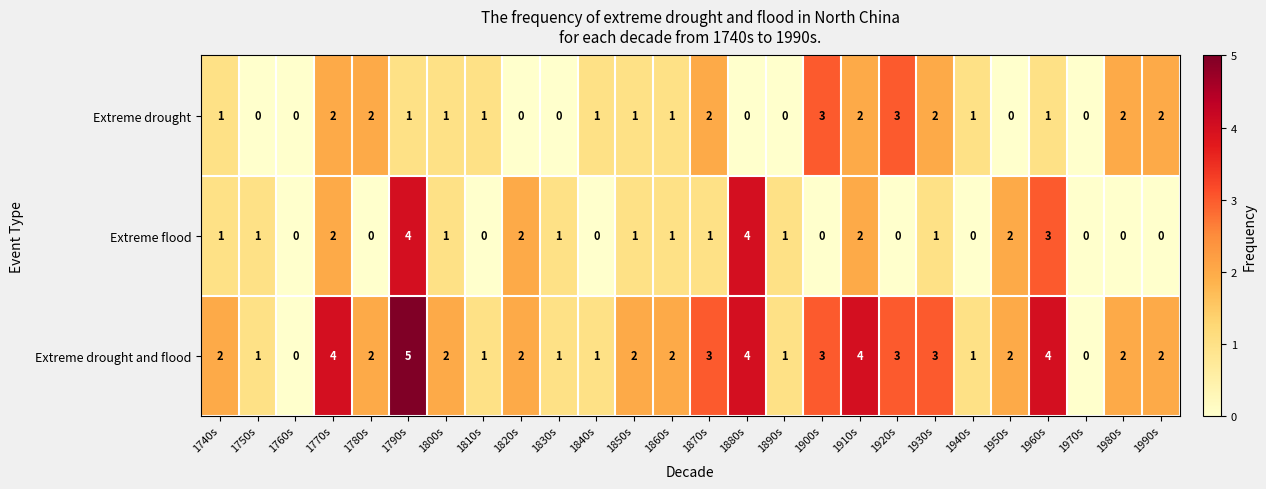

What is the total value across all series at 1910s?

8